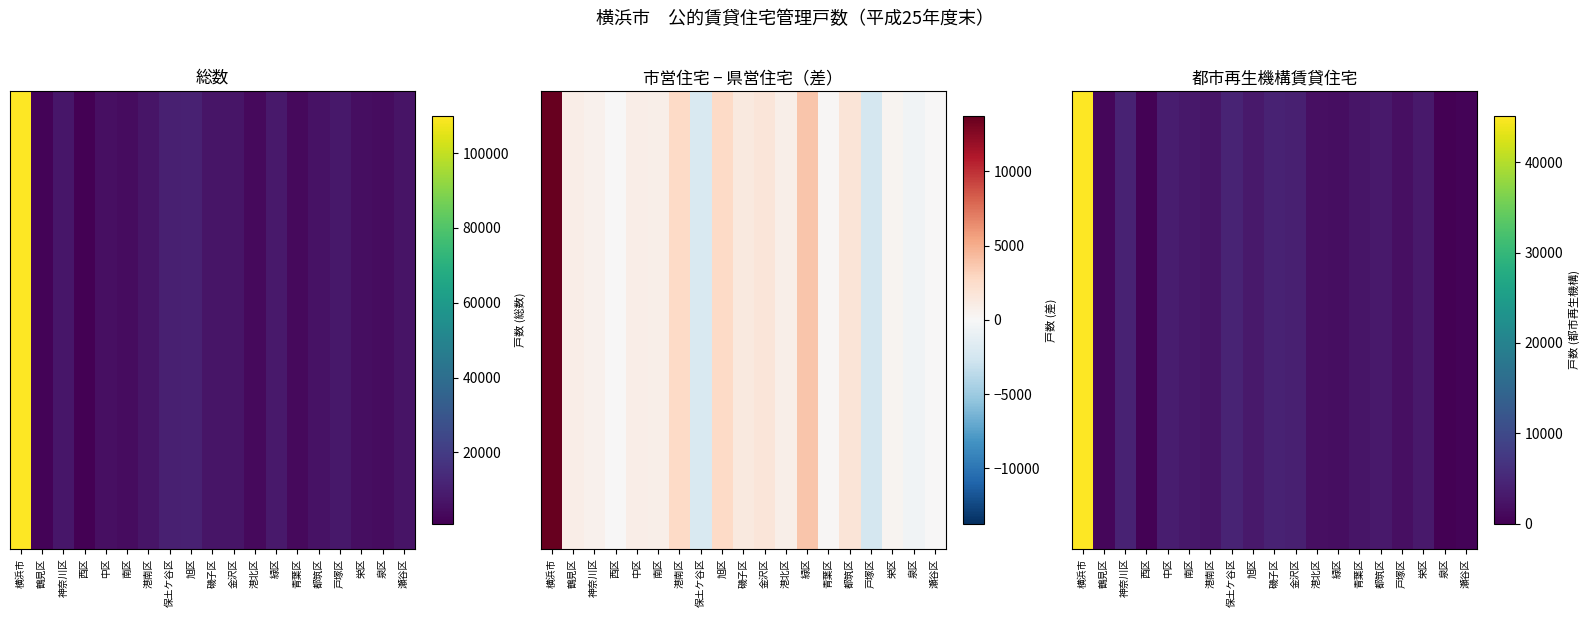

What is the greatest value displayed?

45106